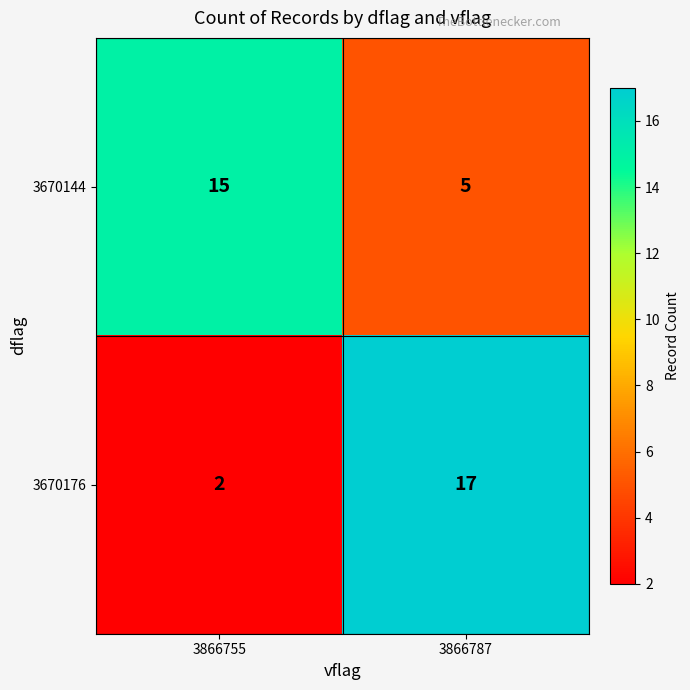

Is the value of 3670144 at 3866787 greater than the value of 3670176 at 3866787?

No